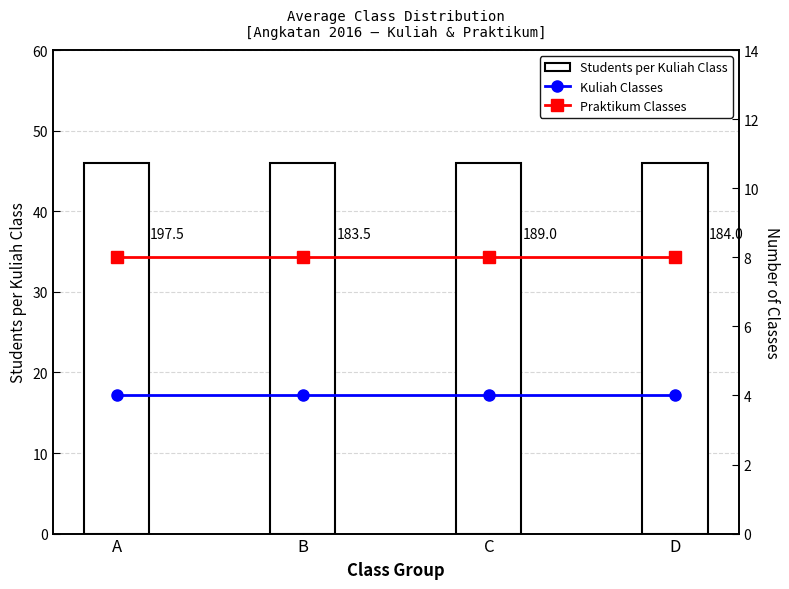

What value does the Kuliah Classes series have at A?

4